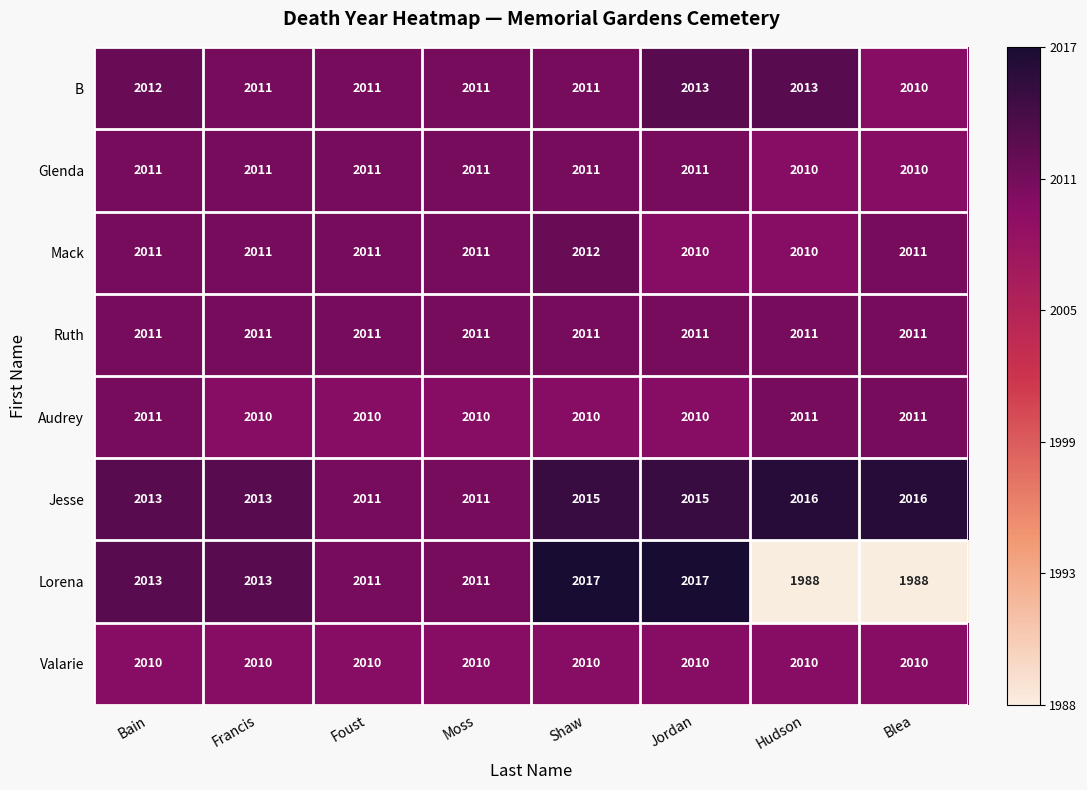

Read the Valarie value at Shaw.

2010